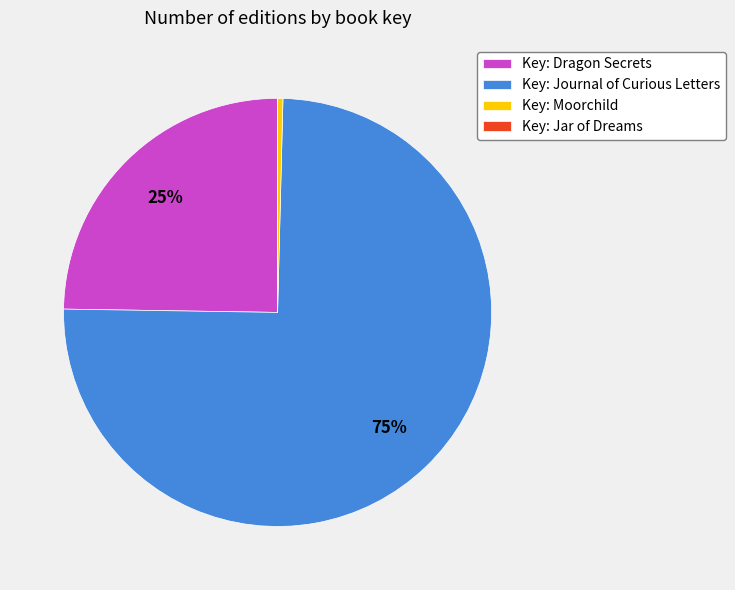

Between Key: Journal of Curious Letters and Key: Dragon Secrets, which is larger?

Key: Journal of Curious Letters